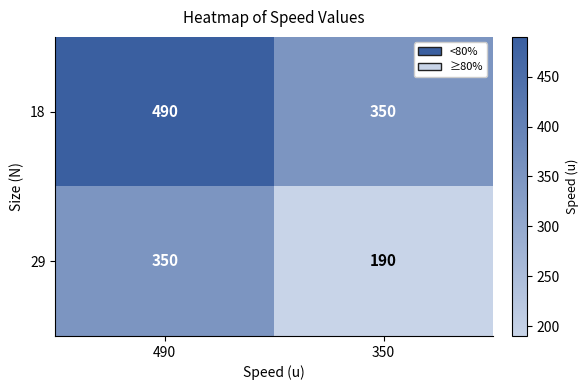

What value does the 29 series have at 350, to the nearest 5?

190